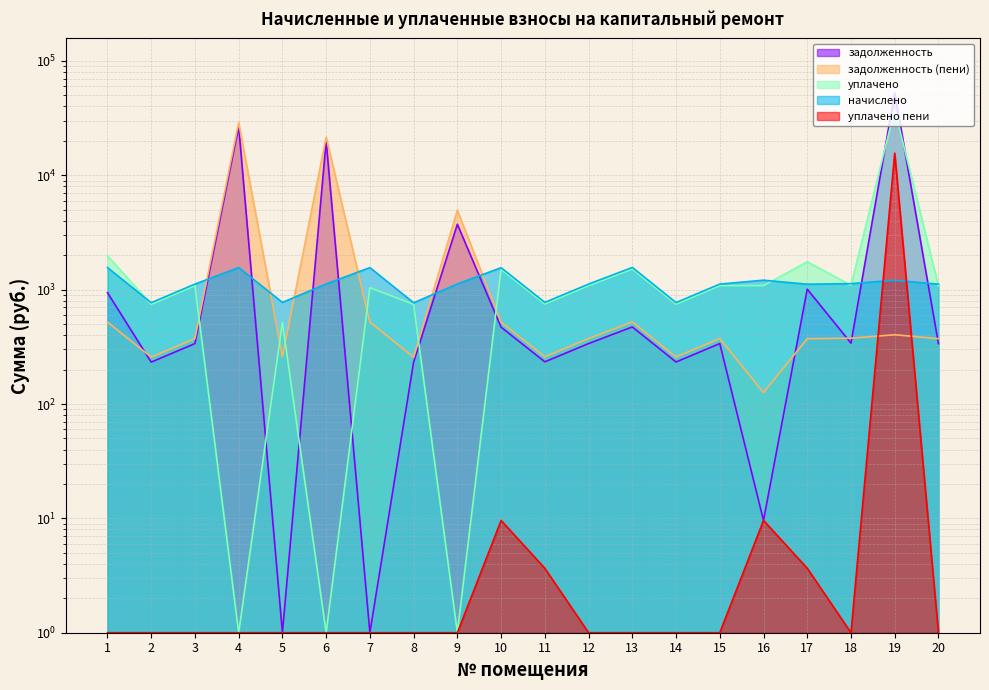

What is the average value of the задолженность series?

5428.1